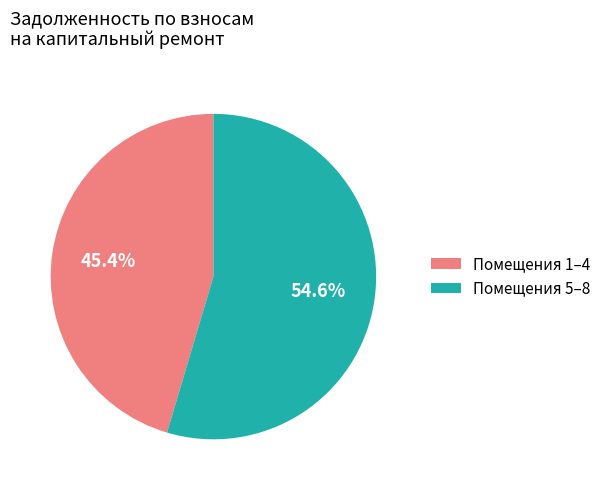

Count the number of slices in the pie.

2